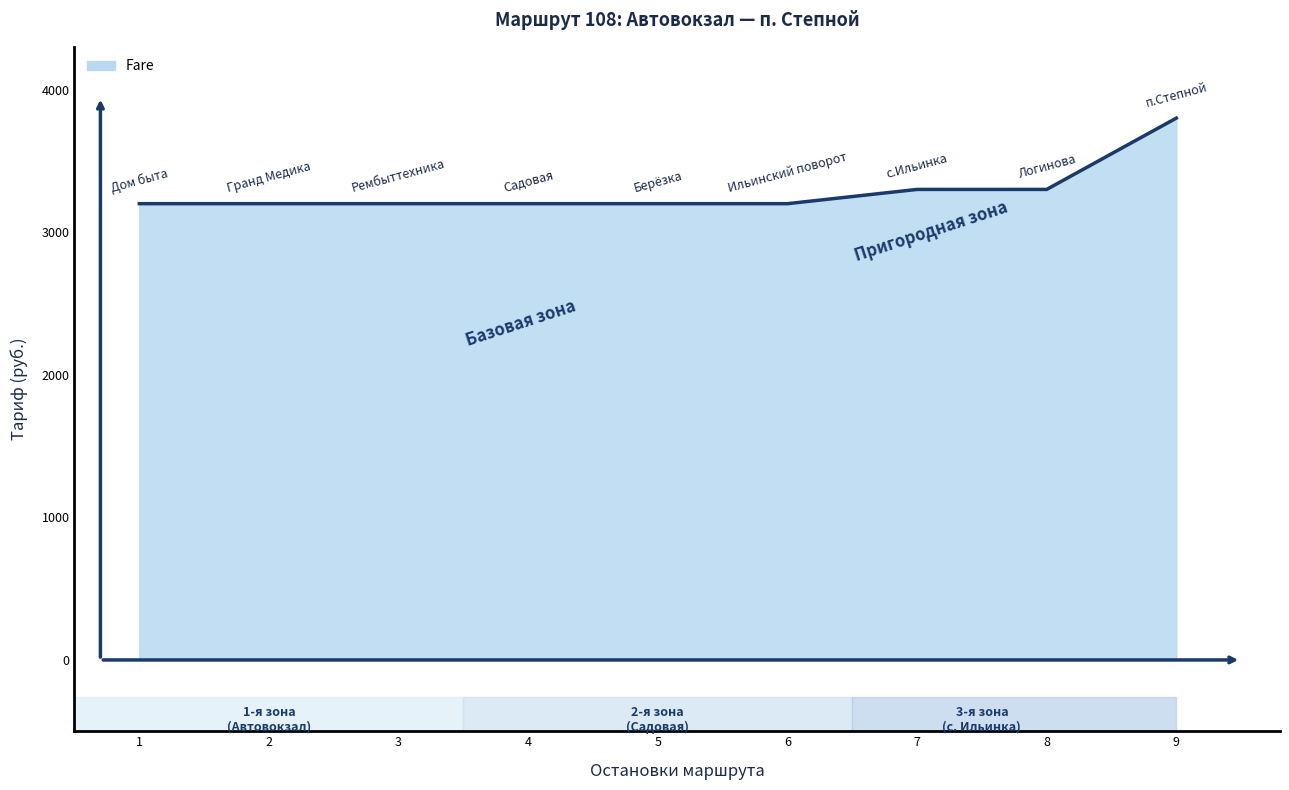

Approximately how many times larger is the value at 6 compared to 9?

0.8